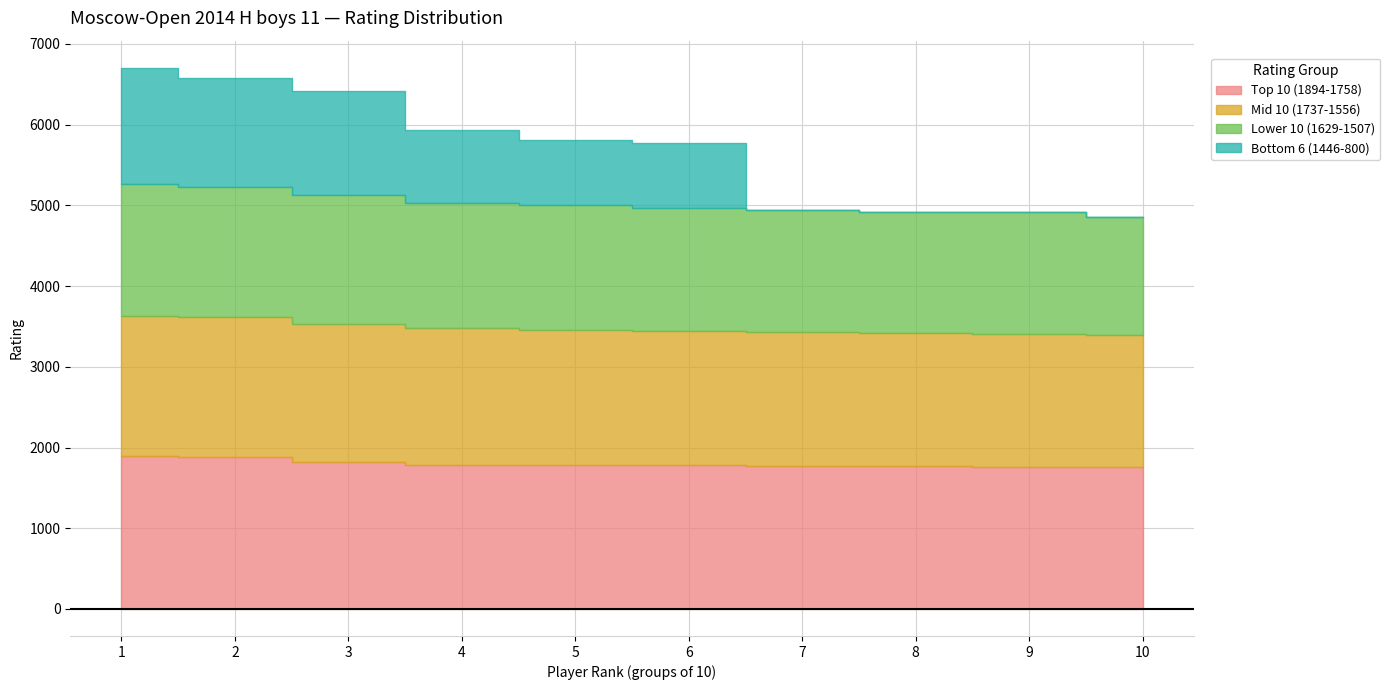

Reading left to right, extract all data points from this chart.

Top 10 (1894-1758): 1894	1883	1822	1788	1782	1780	1770	1766	1762	1758
Mid 10 (1737-1556): 1737	1729	1703	1691	1677	1665	1664	1647	1645	1641
Lower 10 (1629-1507): 1629	1611	1598	1556	1546	1523	1515	1507	1507	1460
Bottom 6 (1446-800): 1446	1350	1297	900	800	800	0	0	0	0